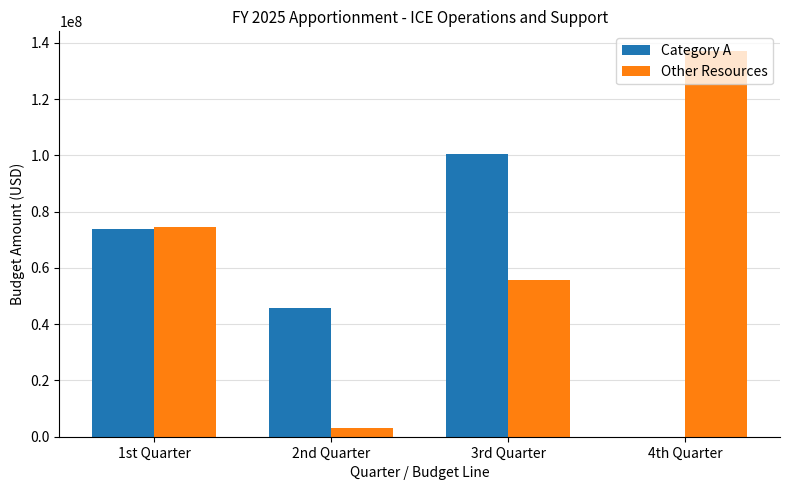

Which category has the highest value across all series?

4th Quarter